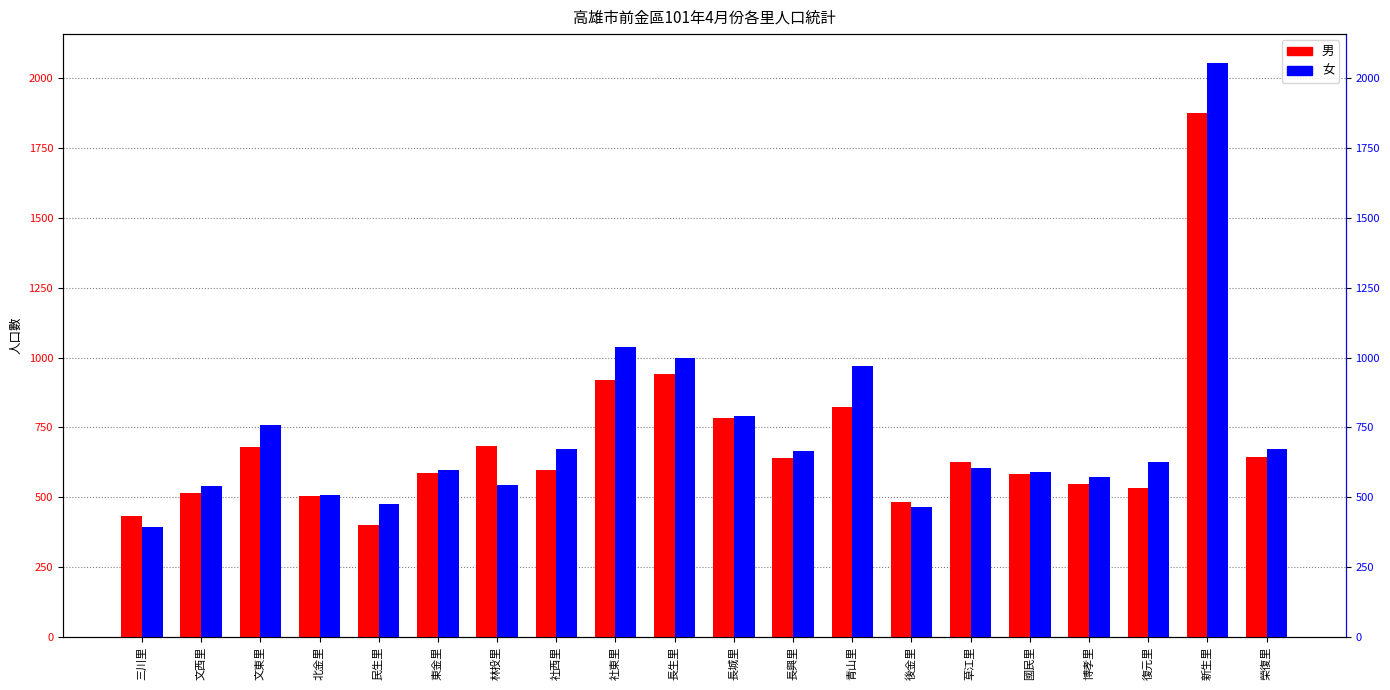

Is the value of 女 at 北金里 greater than the value of 男 at 復元里?

No